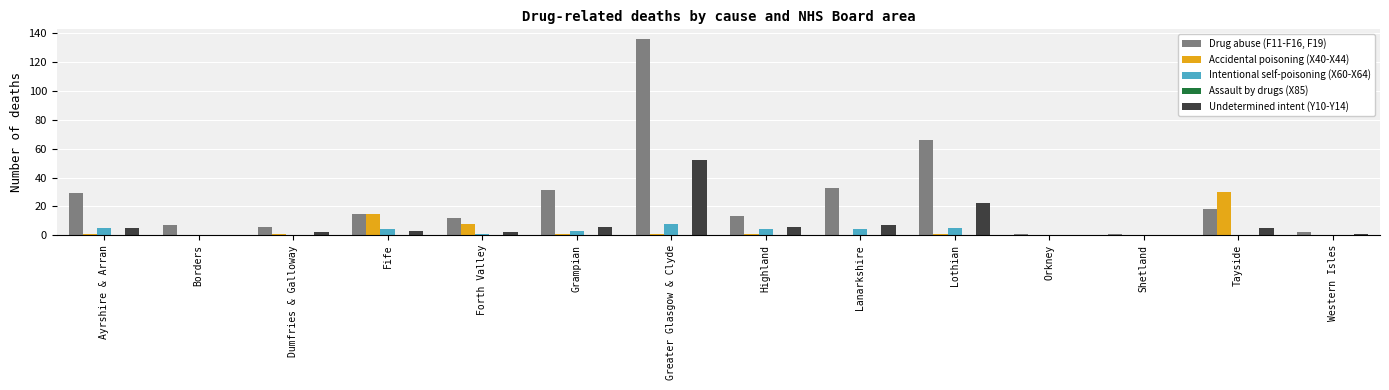

Which series has the largest total across all categories?

Drug abuse (F11-F16, F19)